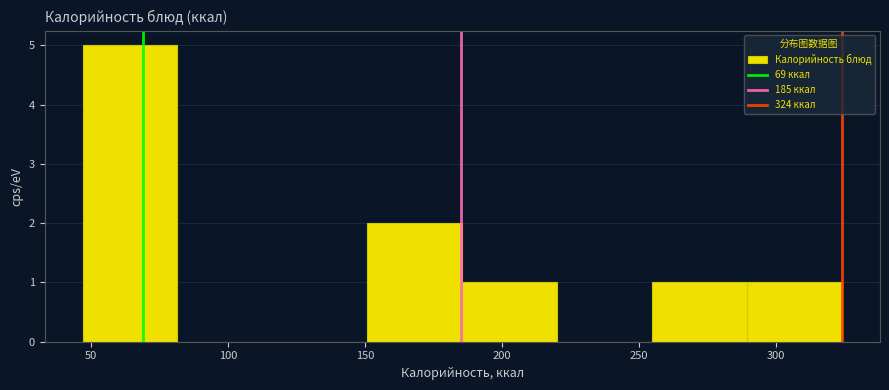

How tall is the bar that spans 255 to 290 on the x-axis? Neither the bar edges nor the heights are printed on the chart, so give them approximately, as read against the axes.

1